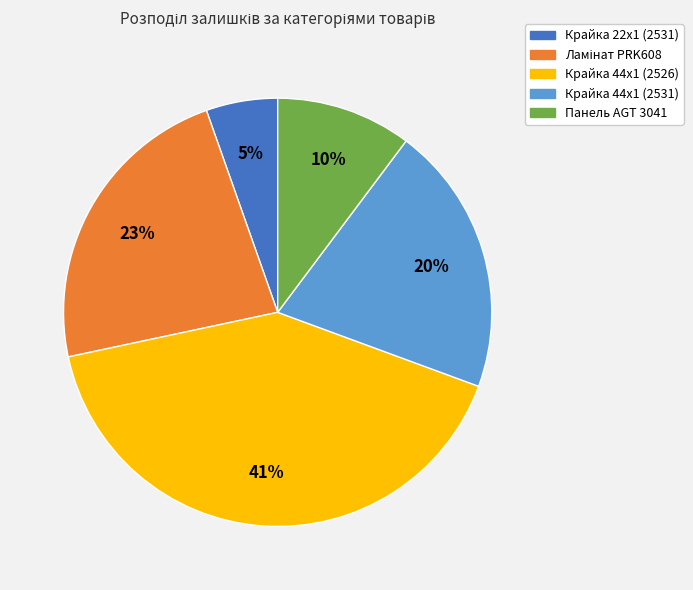

To the nearest percent, what is the difference between the Крайка 22x1 (2531) and Панель AGT 3041 slice percentages?

5%